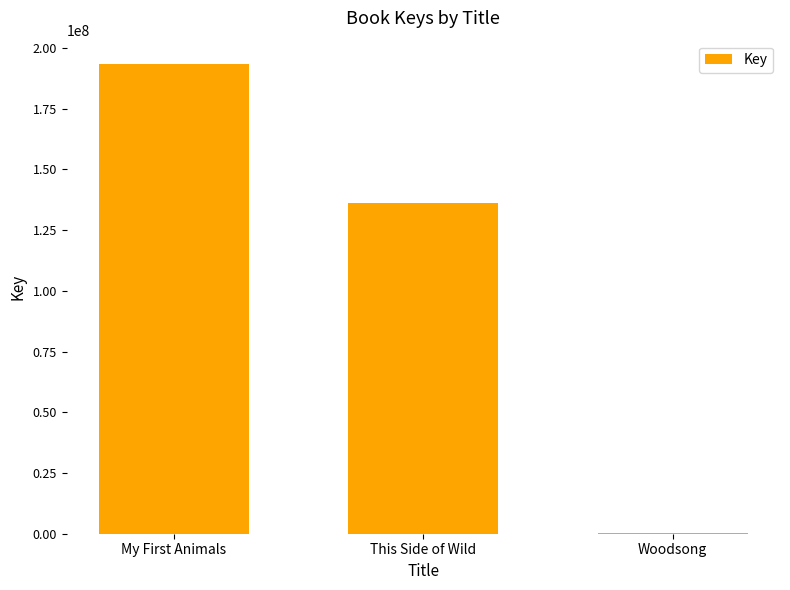

How many values are between 317024 and 193321881?

3